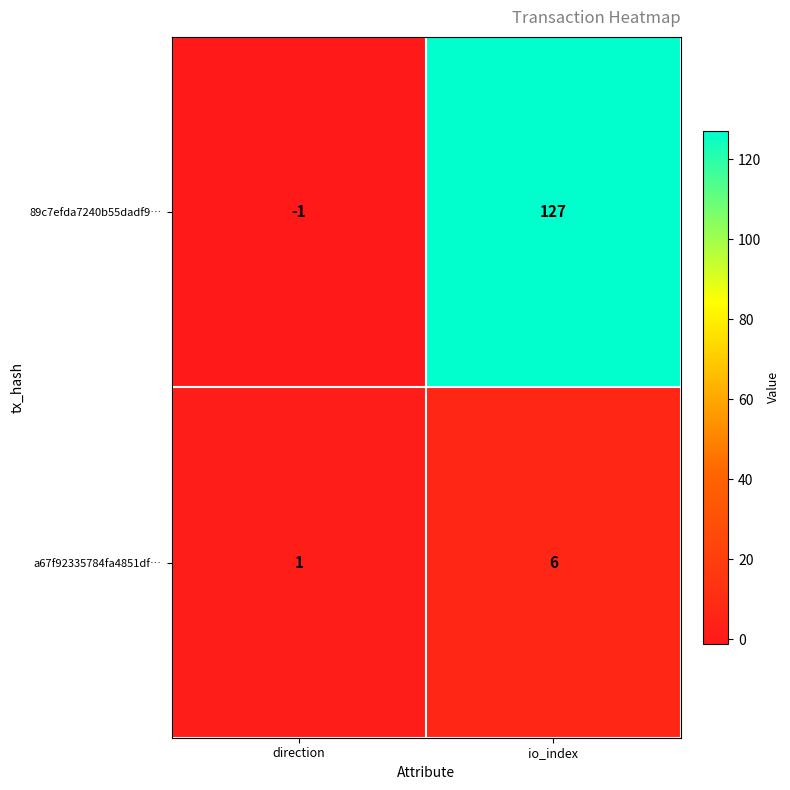

How many distinct data groups are displayed?

2